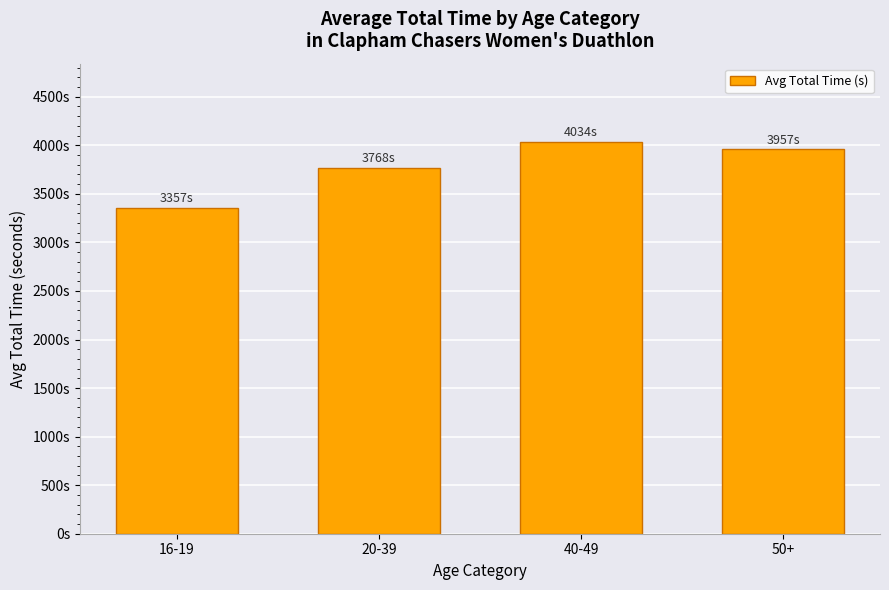

What position from the left is 16-19?

1